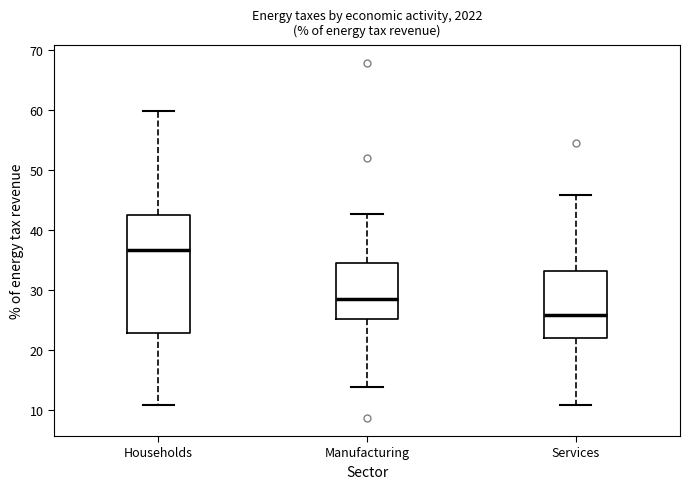

Which box's median line is the lowest?

Services